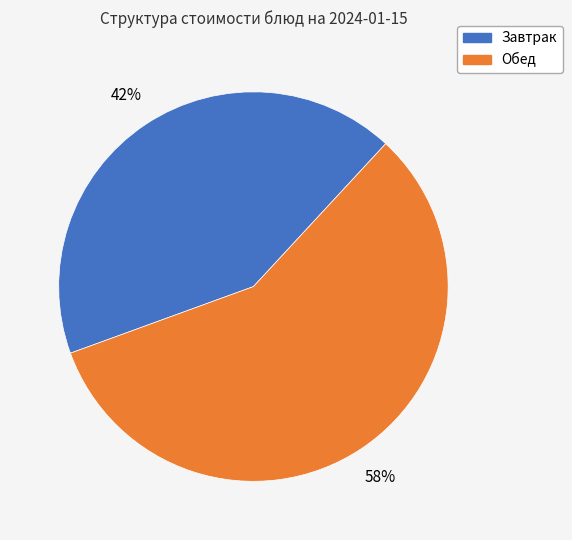

To the nearest percent, what is the average slice percentage?

50%